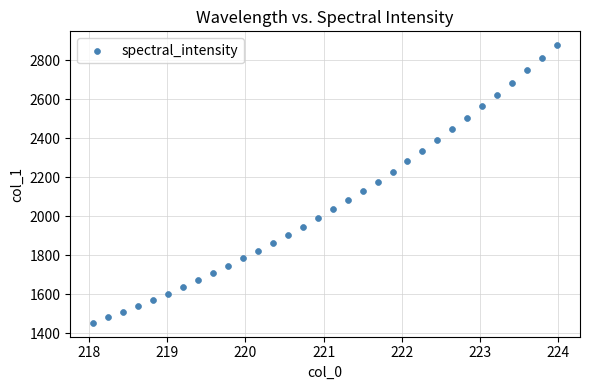

What is the range of X values (max minus min)?

5.9